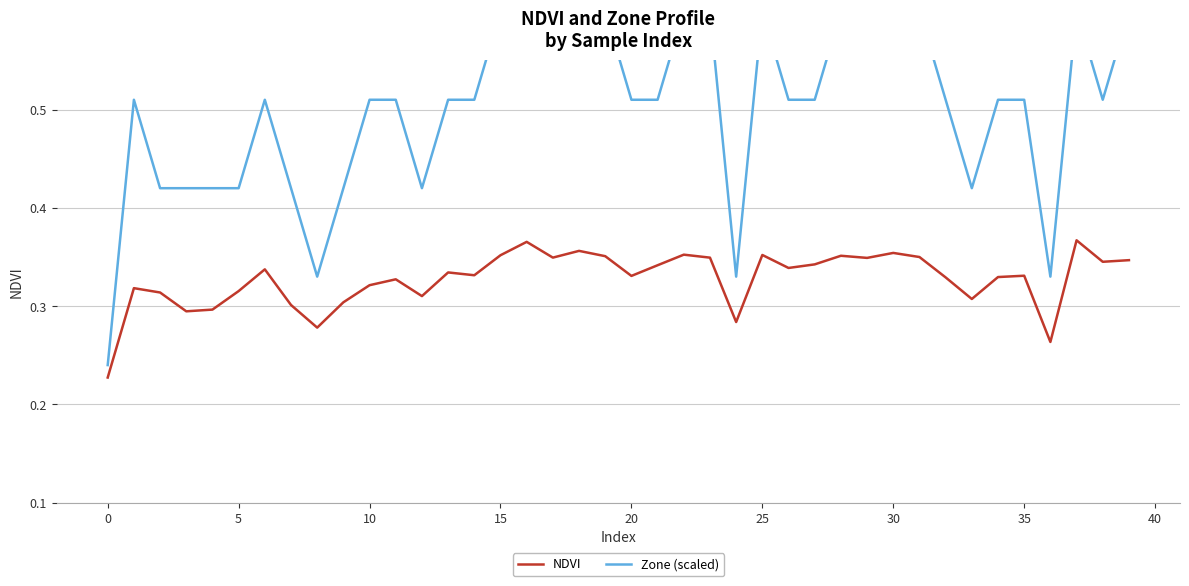

True or false: NDVI and Zone (scaled) cross at least once.

False